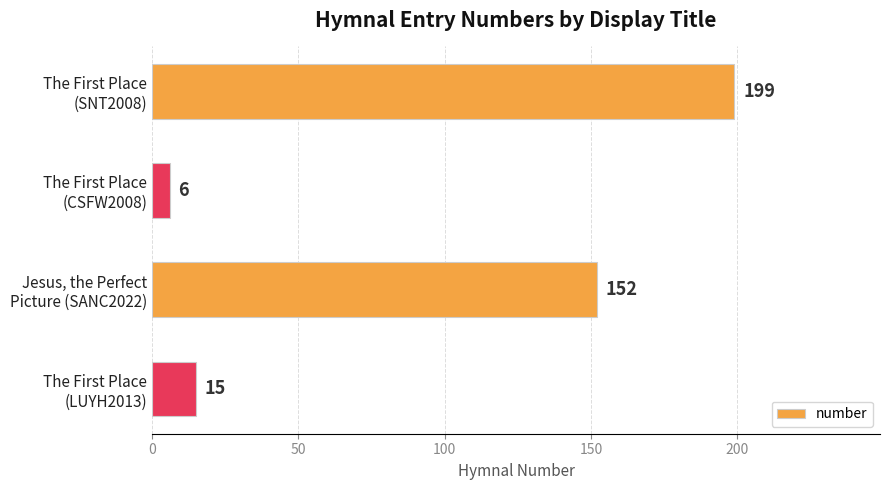

What is the difference between the second highest and second lowest values?

137